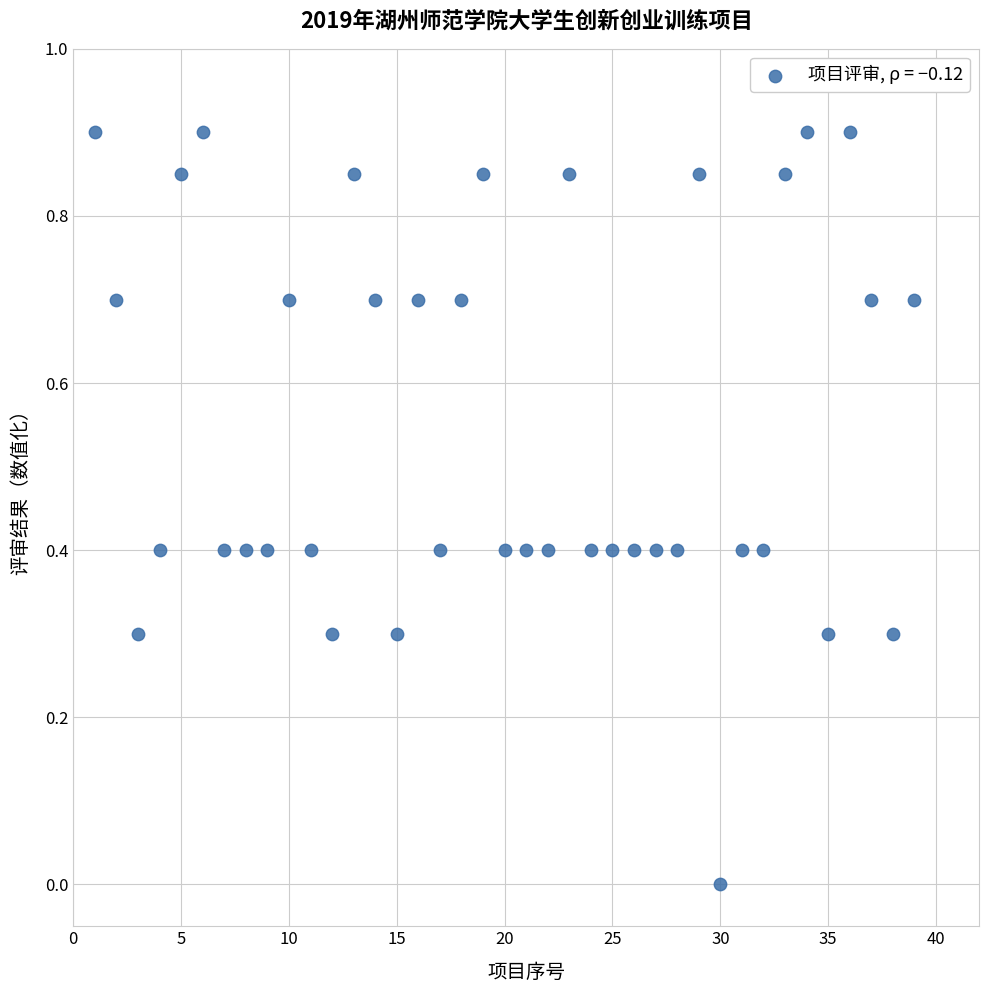

What is the range of Y values (max minus min)?

0.9